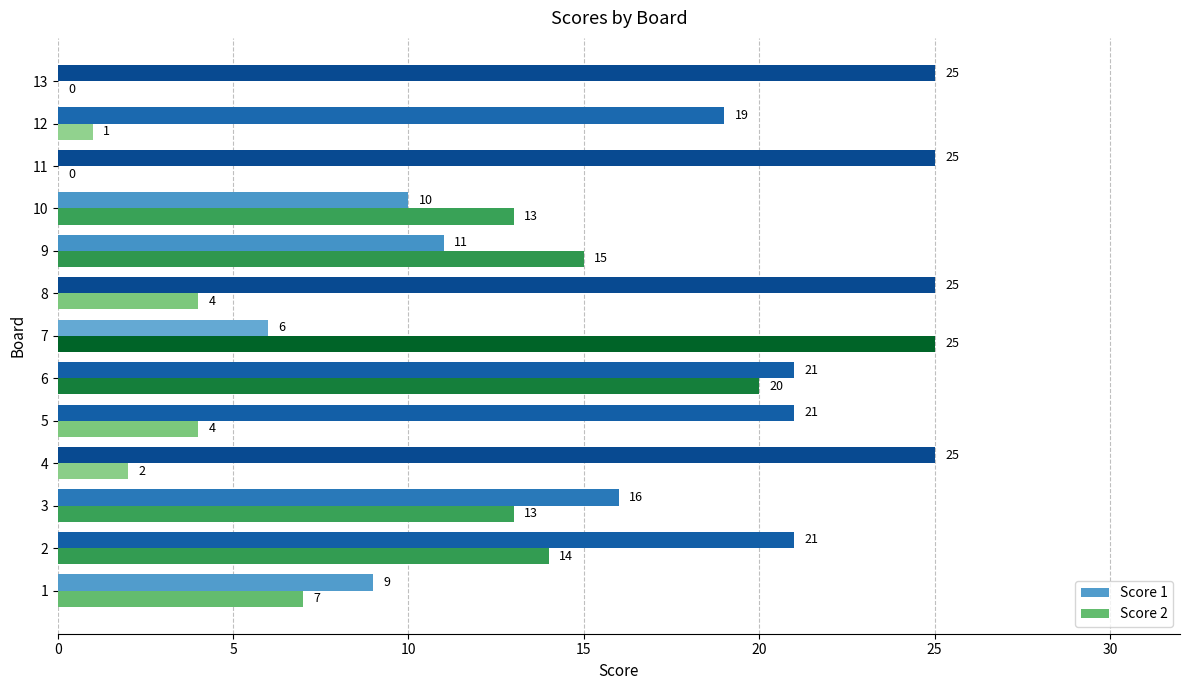

Count the number of categories in the chart.

13